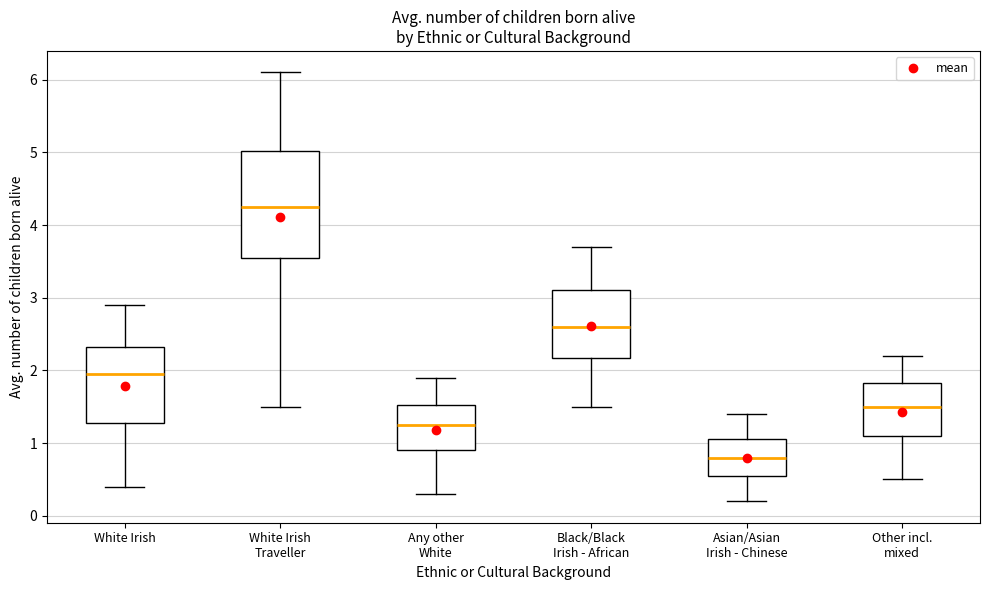

Where is the lower edge of the box for Asian/Asian Irish - Chinese on the y-axis? The values are not printed on the chart, so give them approximately, as read against the axis.

0.6